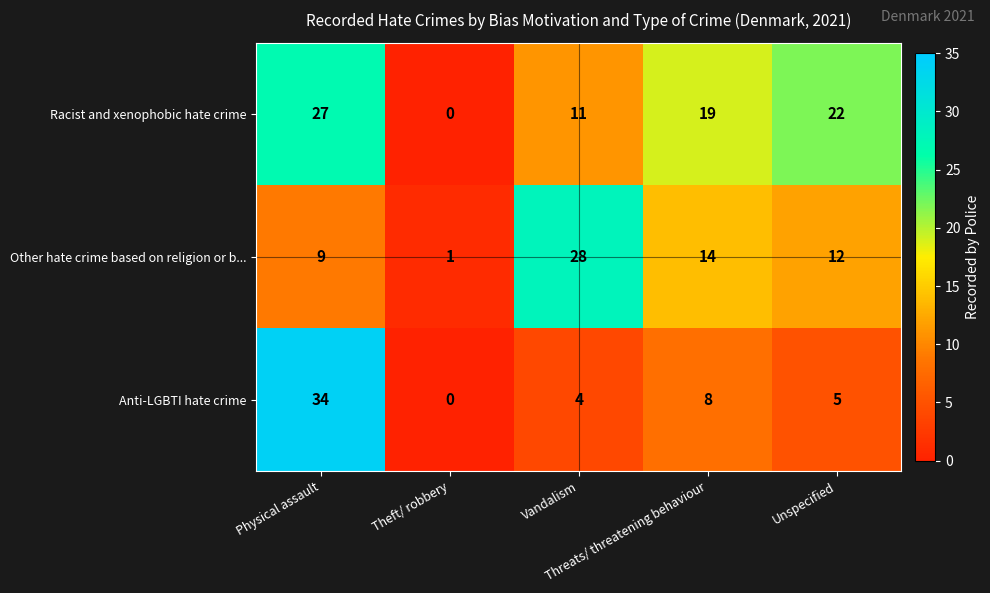

How many data points does each series have?

5